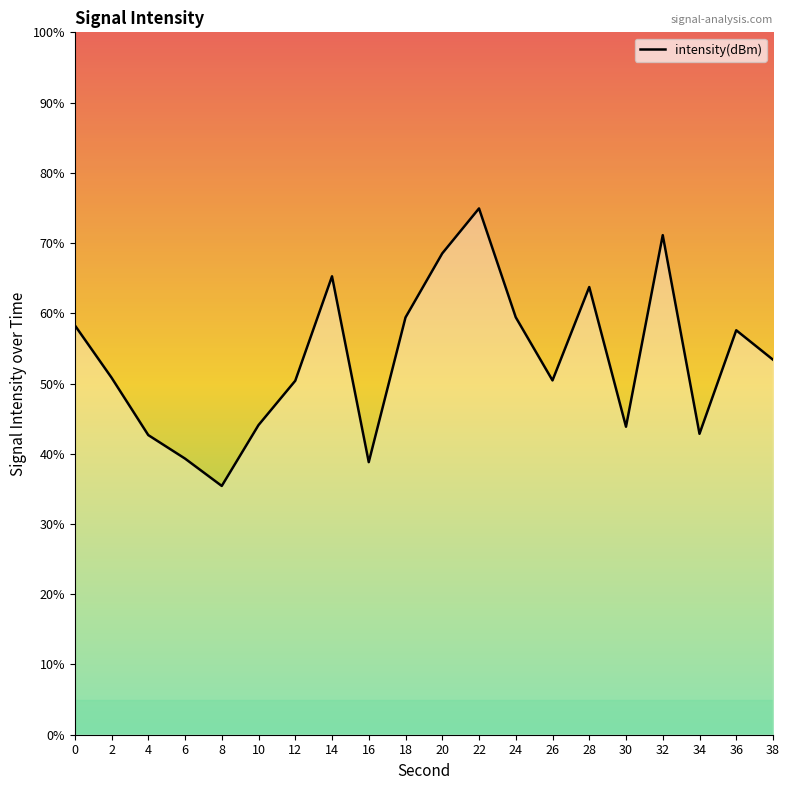

Does the chart display data point markers on the line(s)?

No